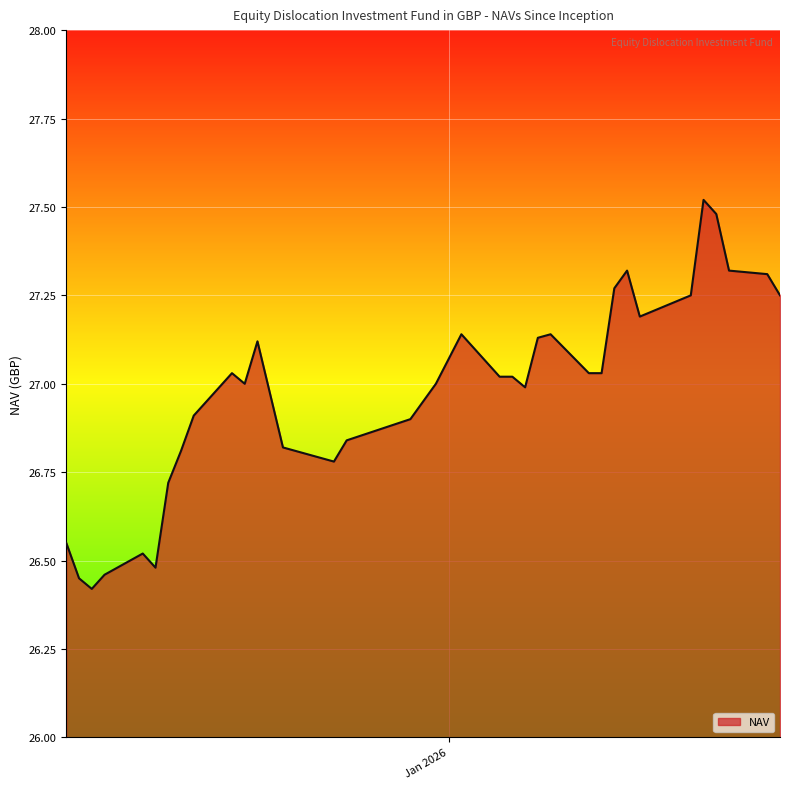

What is the difference between the maximum and minimum values?

1.1